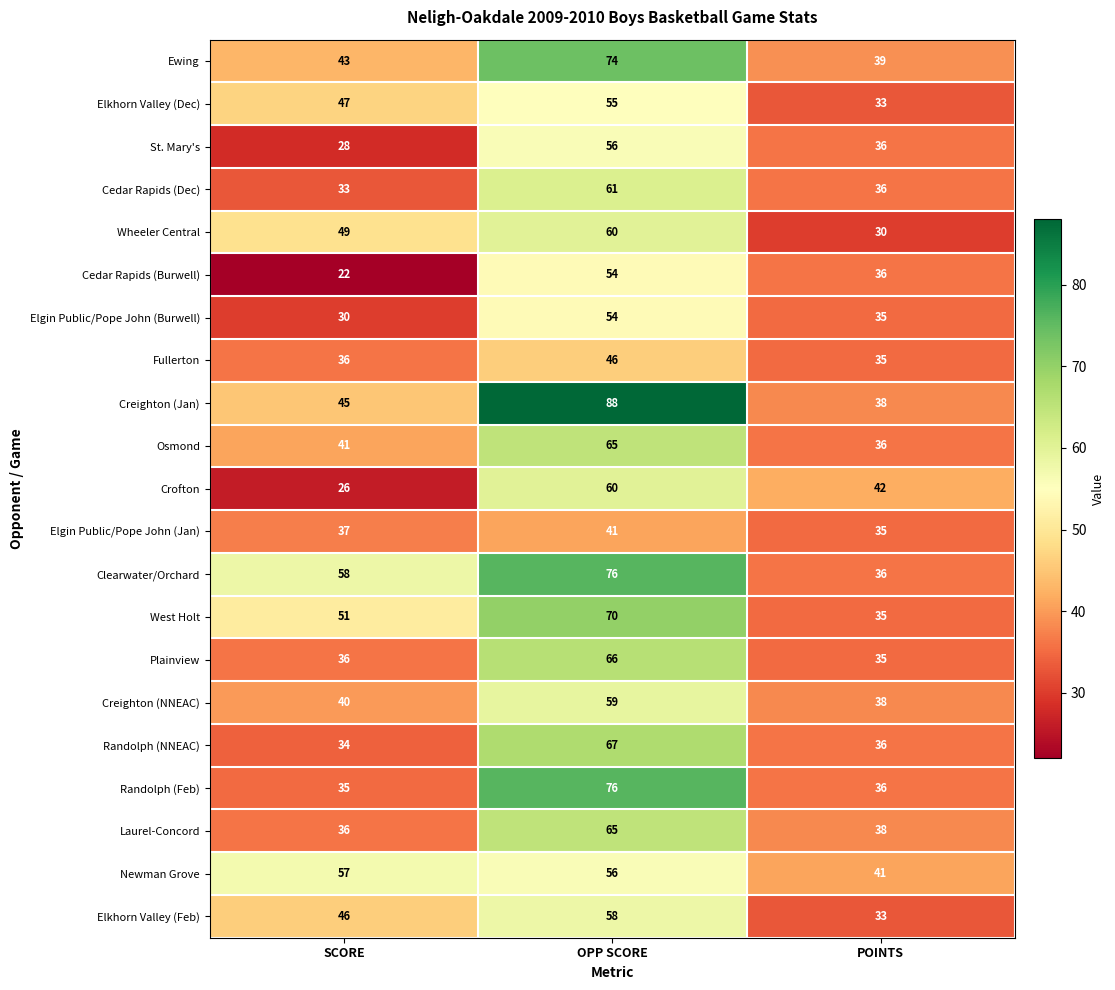

Where does the Laurel-Concord series first go above 38?

OPP SCORE